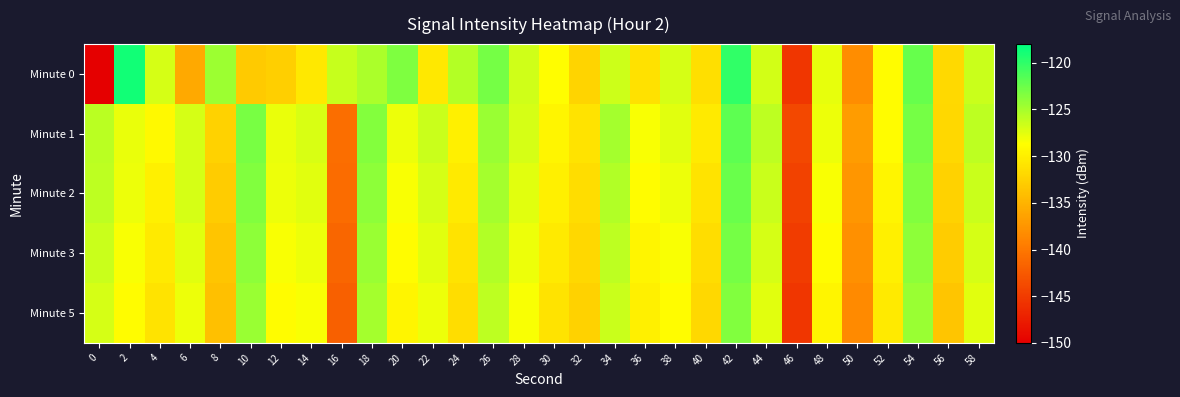

Which series has the largest total across all categories?

Minute 1